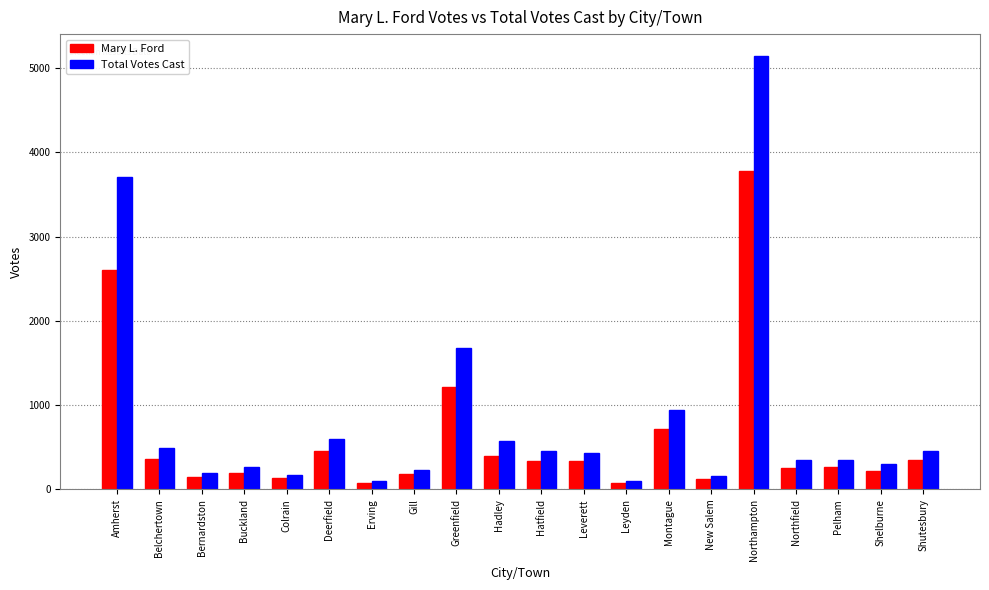

How many groups of bars are there?

20